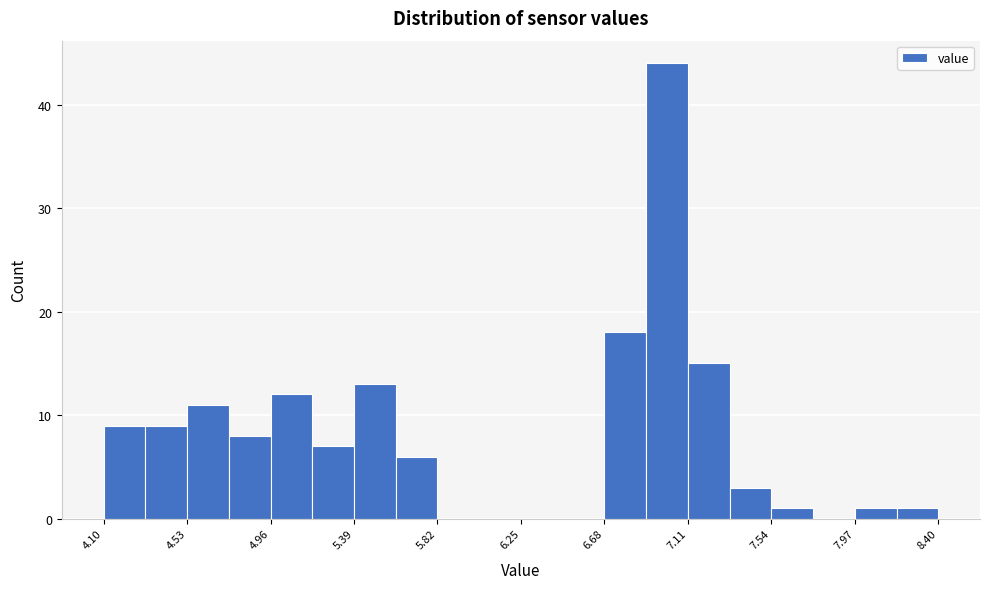

Reading left to right, transcribe this chart: for each bar, give the range it covers on the x-axis and its height. Neither the bar edges nor the heights are printed on the chart, so give them approximately, as read against the axes.

4.100 to 4.315: 9
4.315 to 4.530: 9
4.530 to 4.745: 11
4.745 to 4.960: 8
4.960 to 5.175: 12
5.175 to 5.390: 7
5.390 to 5.605: 13
5.605 to 5.820: 6
5.820 to 6.035: 0
6.035 to 6.250: 0
6.250 to 6.465: 0
6.465 to 6.680: 0
6.680 to 6.895: 18
6.895 to 7.110: 44
7.110 to 7.325: 15
7.325 to 7.540: 3
7.540 to 7.755: 1
7.755 to 7.970: 0
7.970 to 8.185: 1
8.185 to 8.400: 1